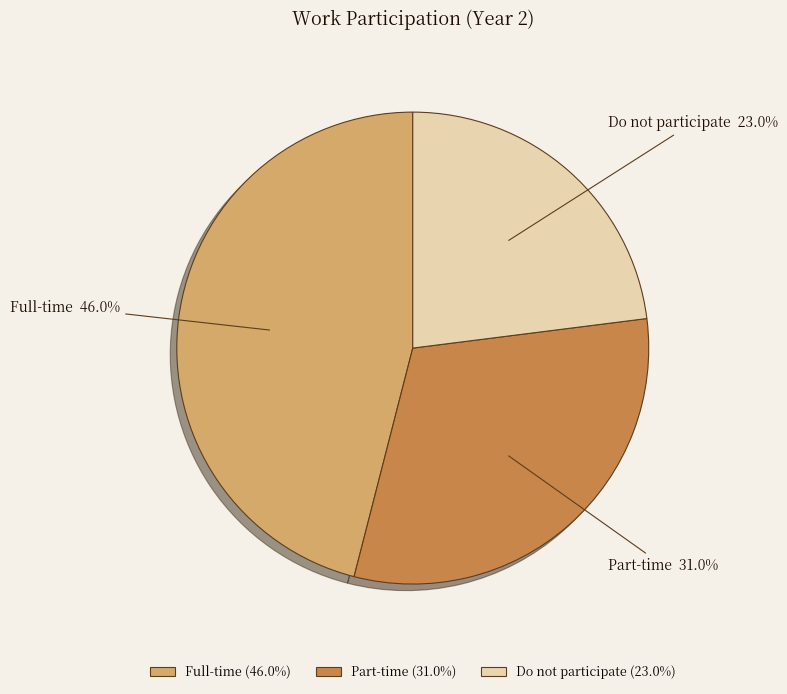

What is the ratio of the value at Part-time to the value at Full-time?

0.7